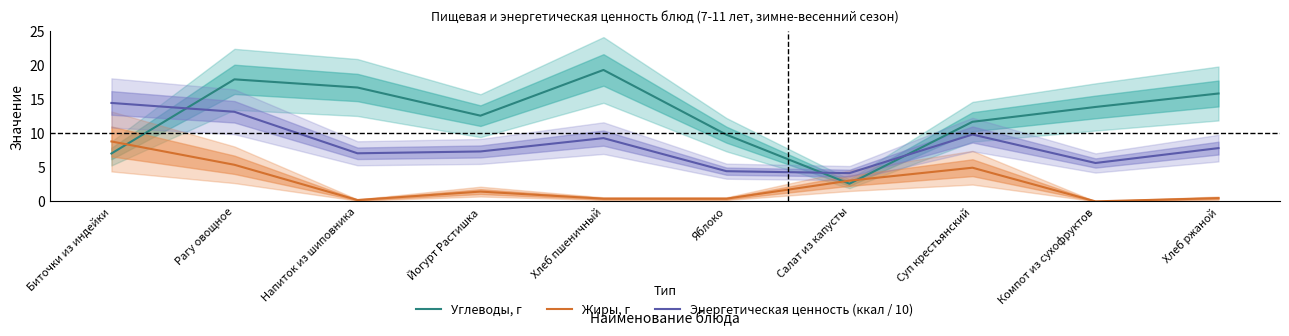

What is the label of the 5th point from the left?

Хлеб пшеничный